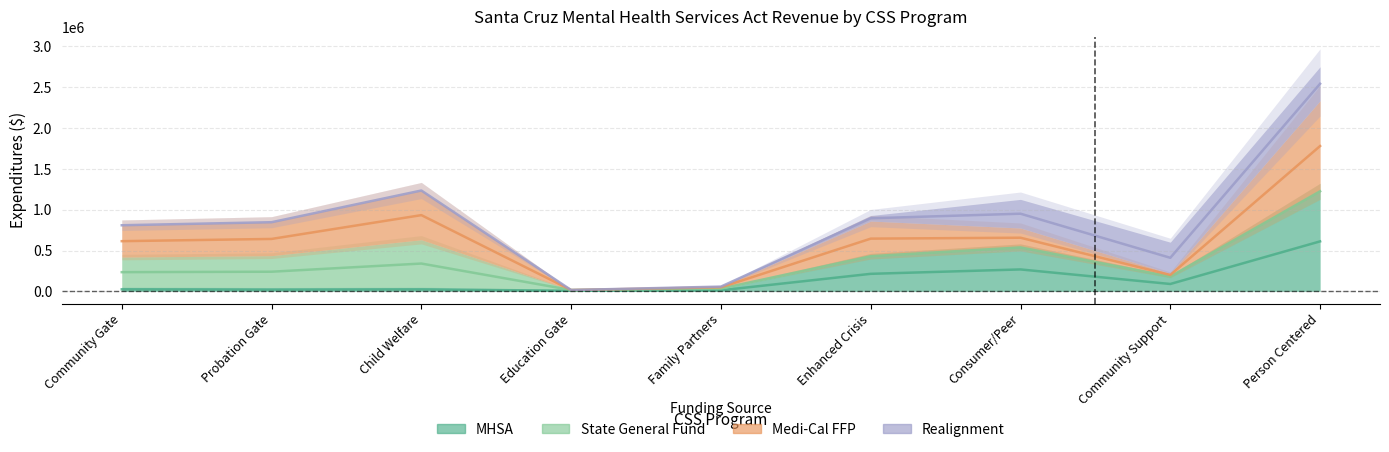

True or false: Realignment and Medi-Cal FFP cross at least once.

False